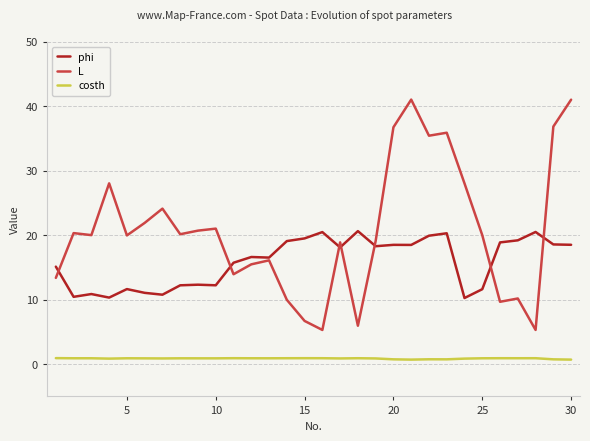

How many lines are shown in the chart?

3